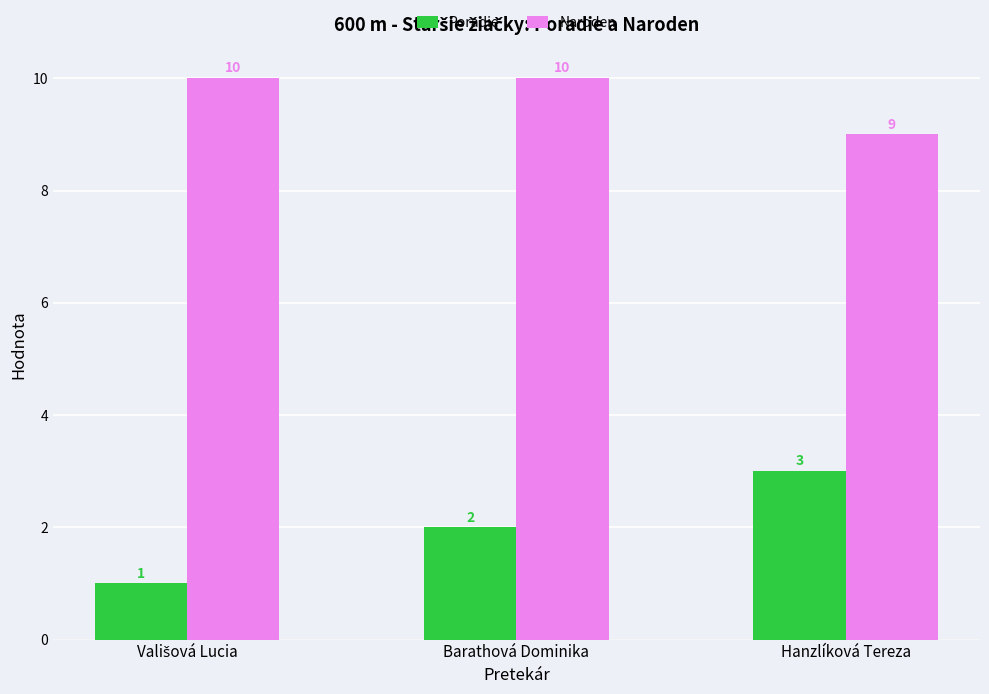

Reading right to left, list all the values displayed in this chart.

Poradie: 3	2	1
Naroden: 9	10	10